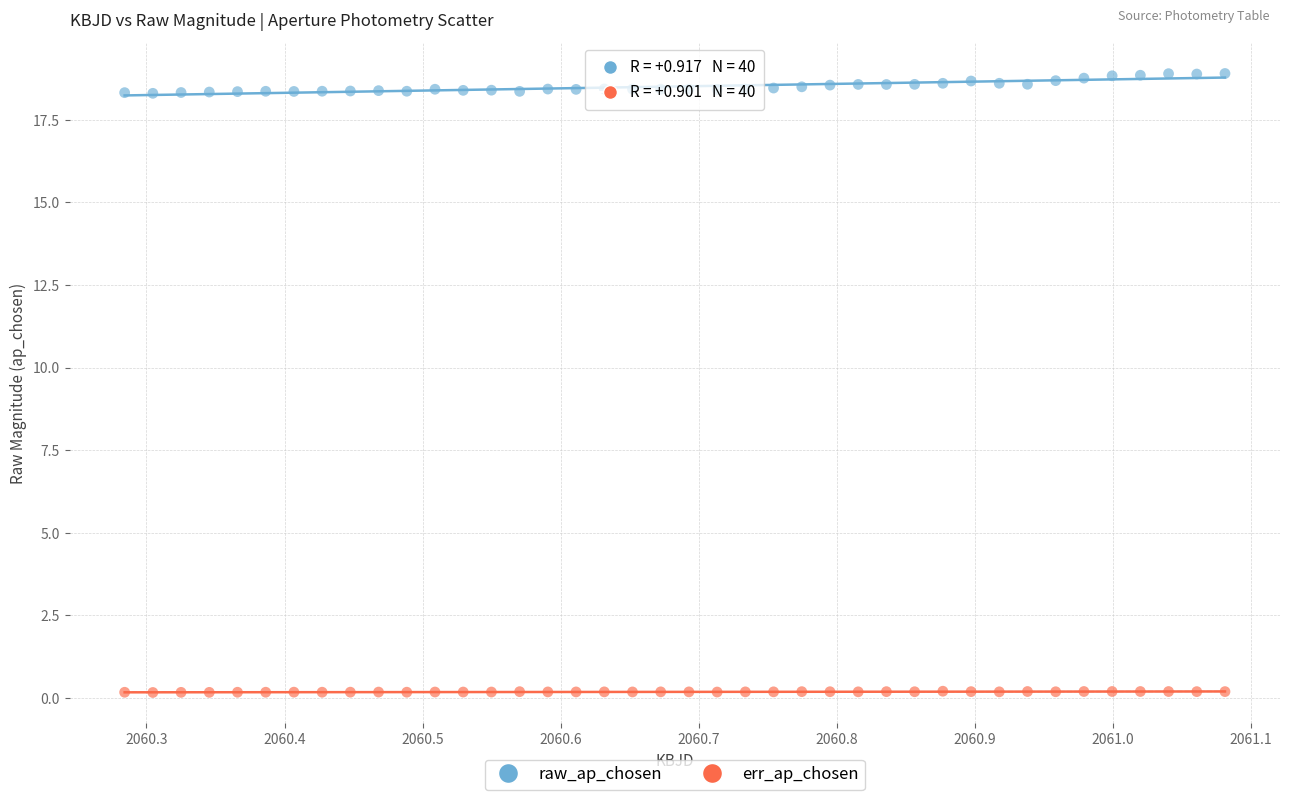

What is the X range (max minus min) for the scatter plot?

0.8